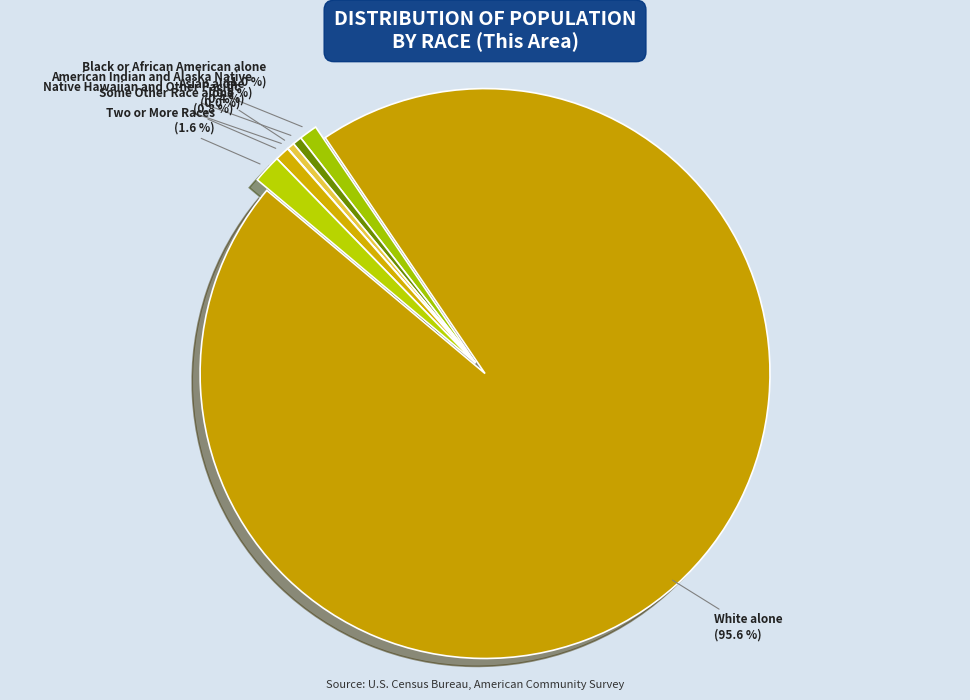

Rank the categories by value from highest to lowest.

White alone, Two or More Races, Black or African American alone, Some Other Race alone, American Indian and Alaska Native, Asian alone, Native Hawaiian and Other Pacific